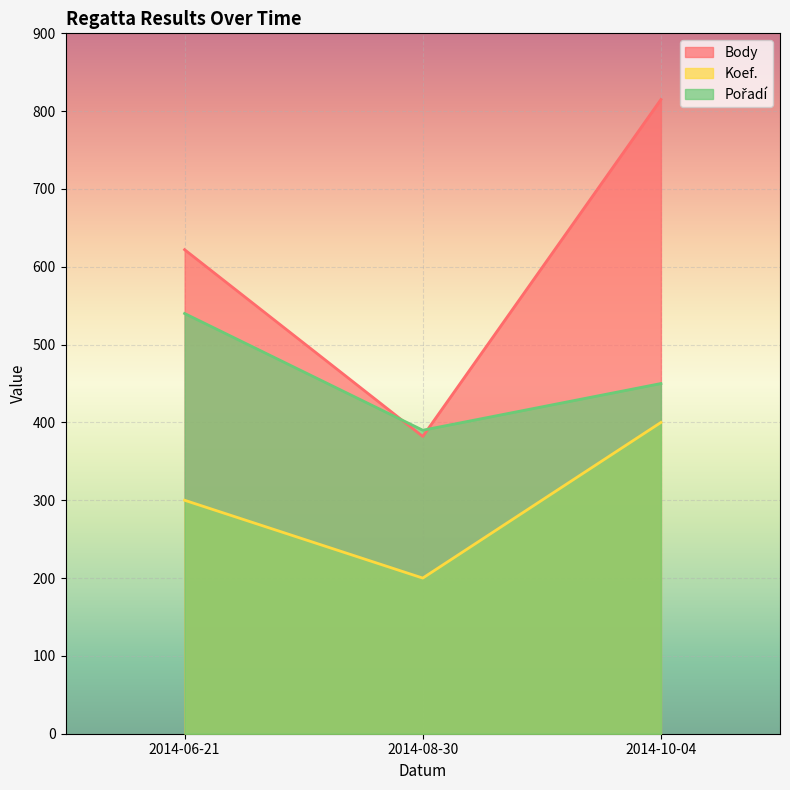

What is the label of the 1st point from the left?

2014-06-21